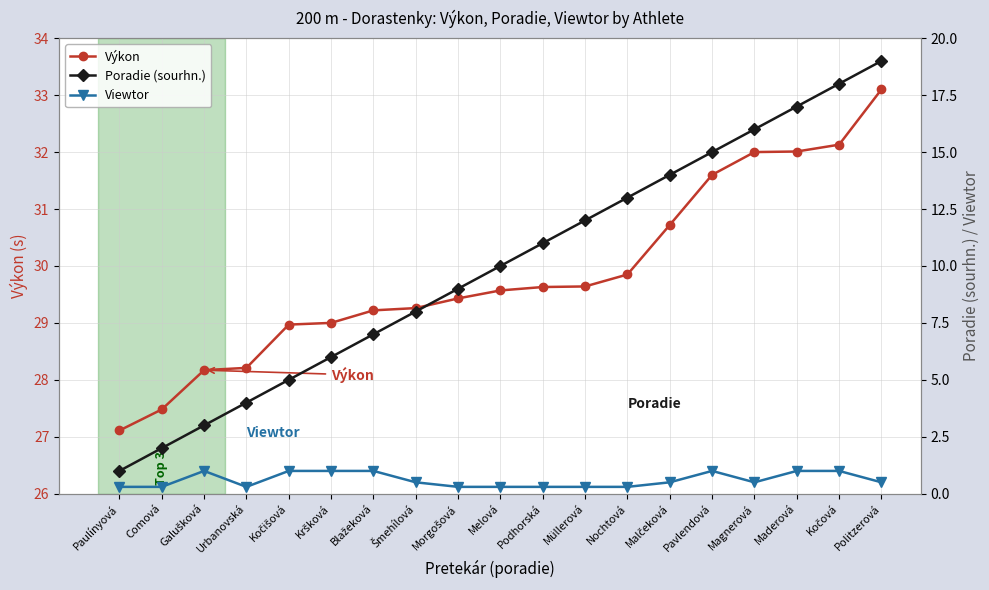

What is the label of the 4th point from the left?

Urbanovská